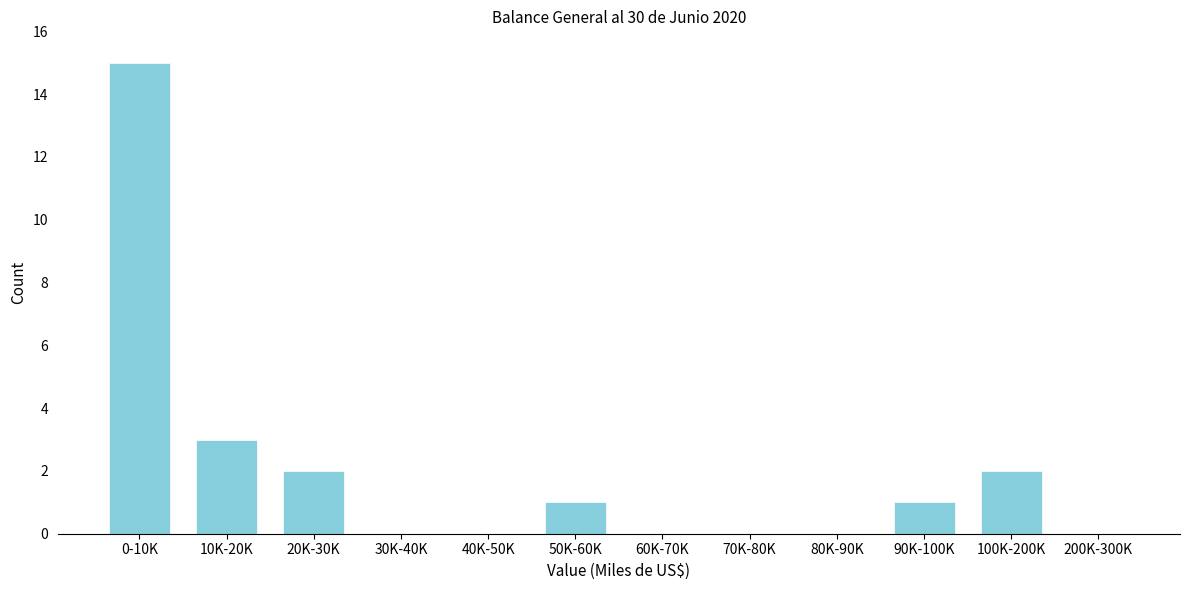

Reading right to left, transcribe all the data shown in this chart.

200K-300K=0	100K-200K=2	90K-100K=1	80K-90K=0	70K-80K=0	60K-70K=0	50K-60K=1	40K-50K=0	30K-40K=0	20K-30K=2	10K-20K=3	0-10K=15